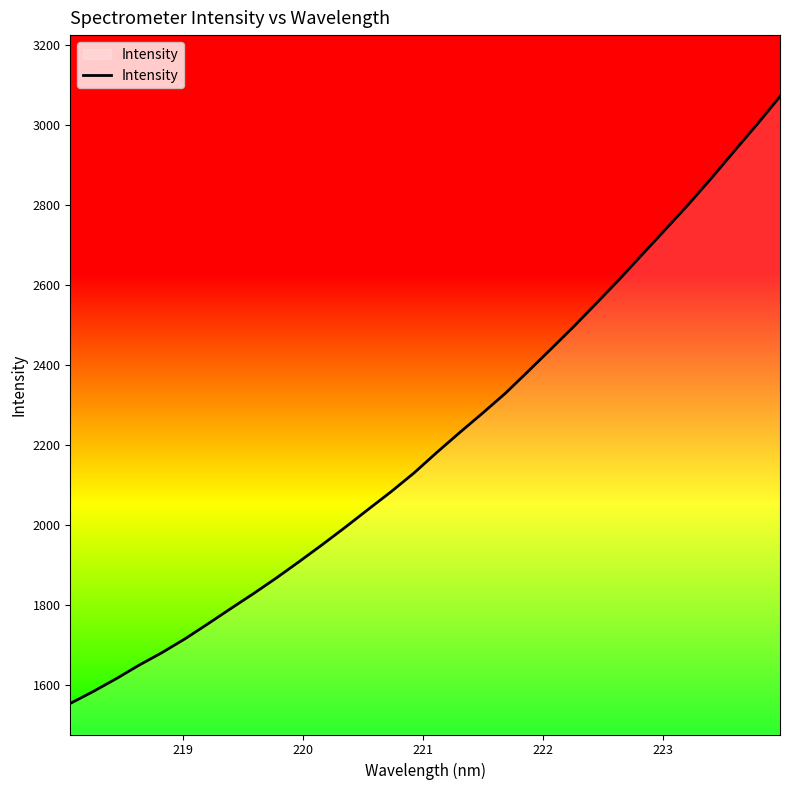

Does the chart have visible grid lines?

No